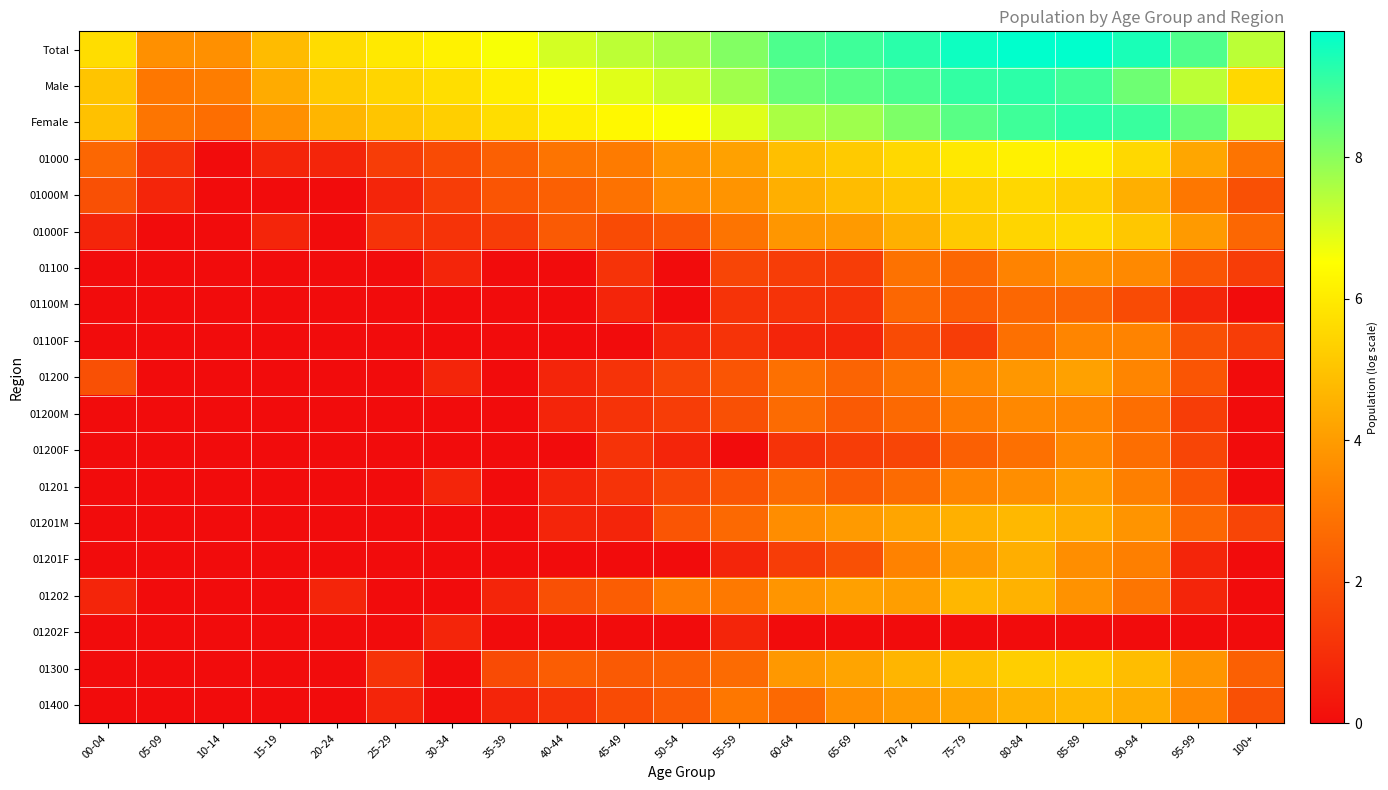

What is the total value across all series at 15-19?

14.2